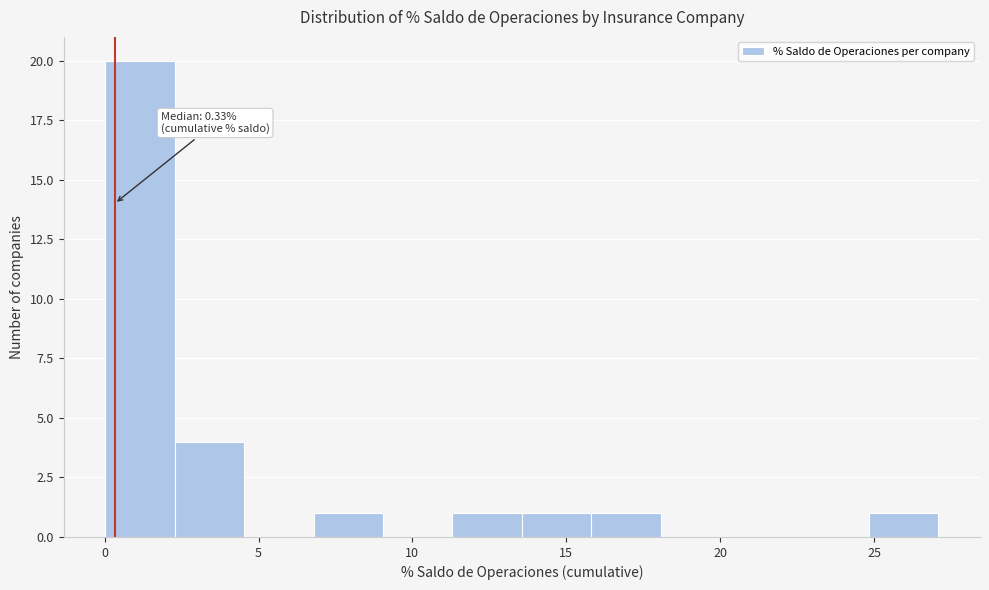

Over which range of the x-axis is the bar tallest?

0.0 to 2.5